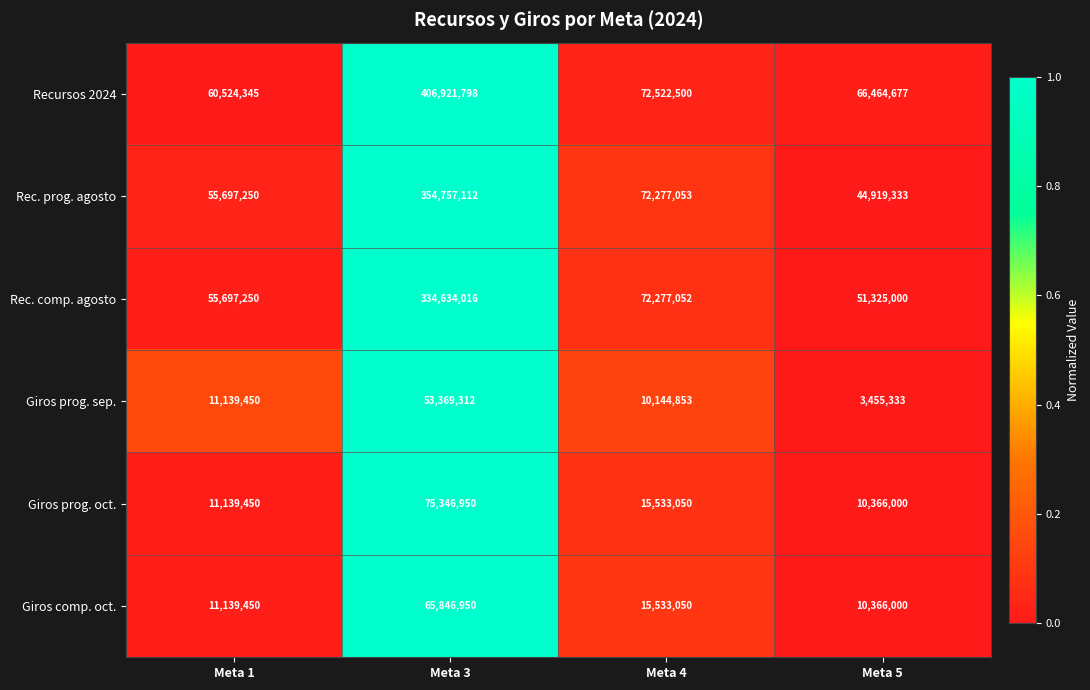

What is the sum of all Giros prog. sep. values?

78108948